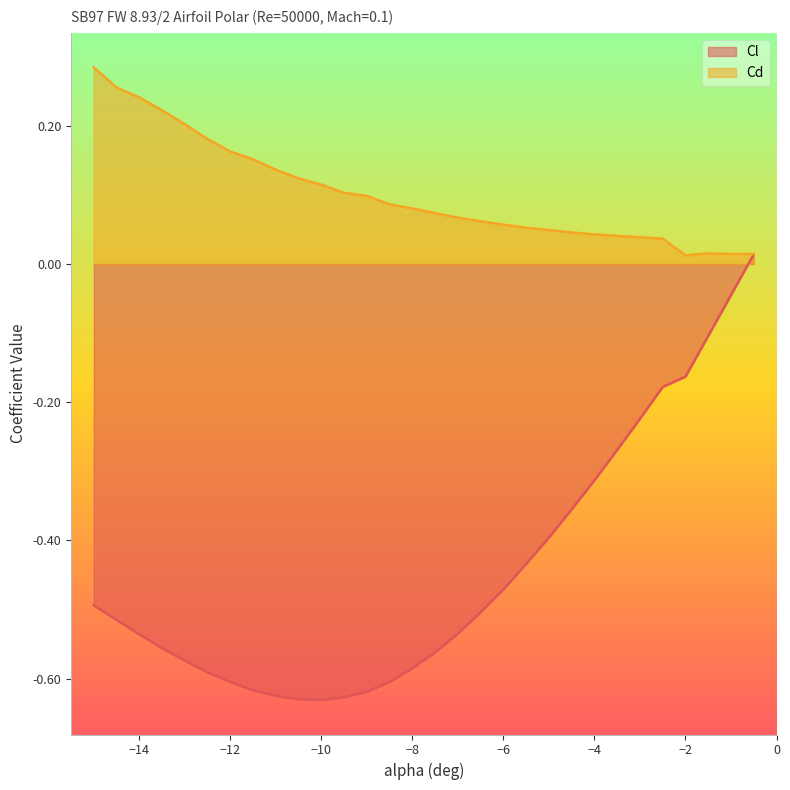

Does the chart display data point markers on the line(s)?

No